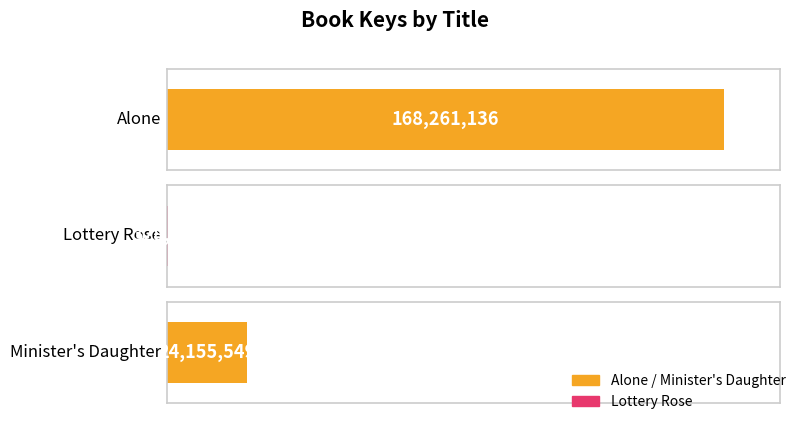

List the labels in order of value, largest first.

Alone, Minister's Daughter, Lottery Rose